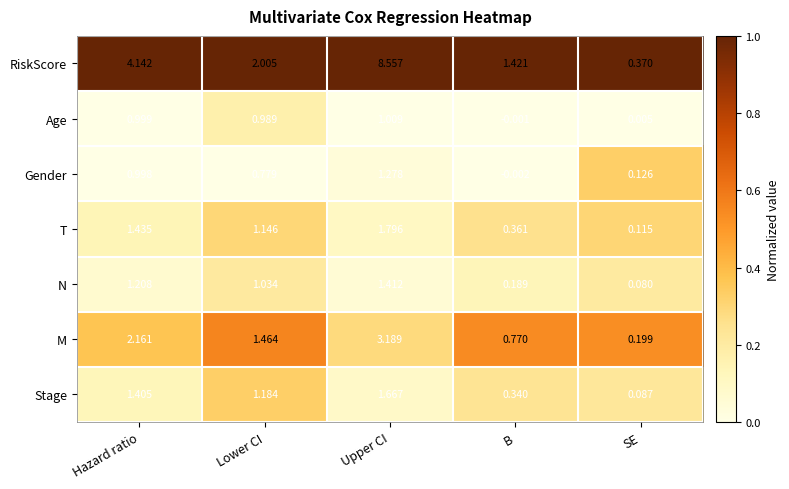

At Upper CI, list the series in order from largest to smallest.

RiskScore, M, T, Stage, N, Gender, Age